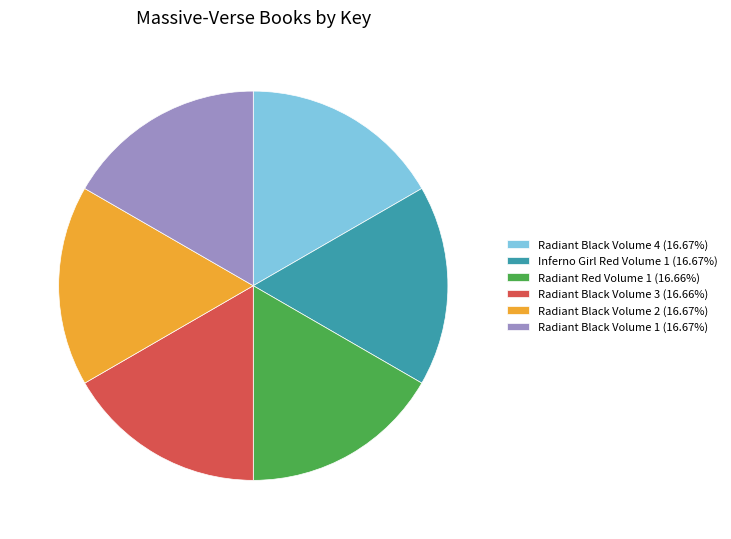

Is there any slice that represents more than half of the pie?

No